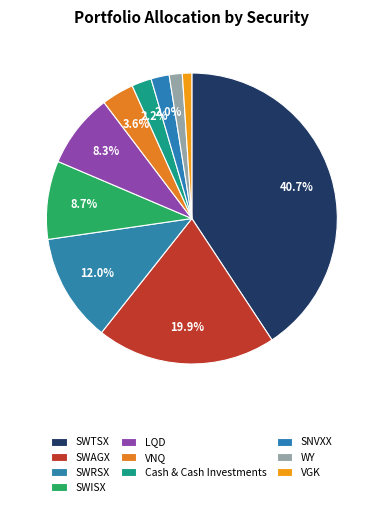

Do SWISX and SWAGX together represent more than half of the pie?

No